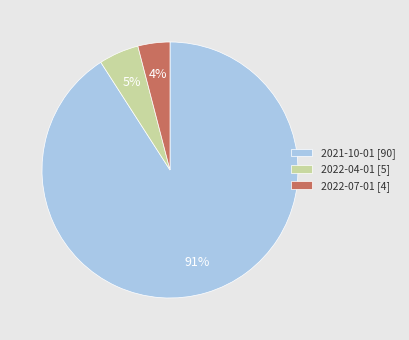

To the nearest percent, what percentage of the pie is 2022-07-01?

4%